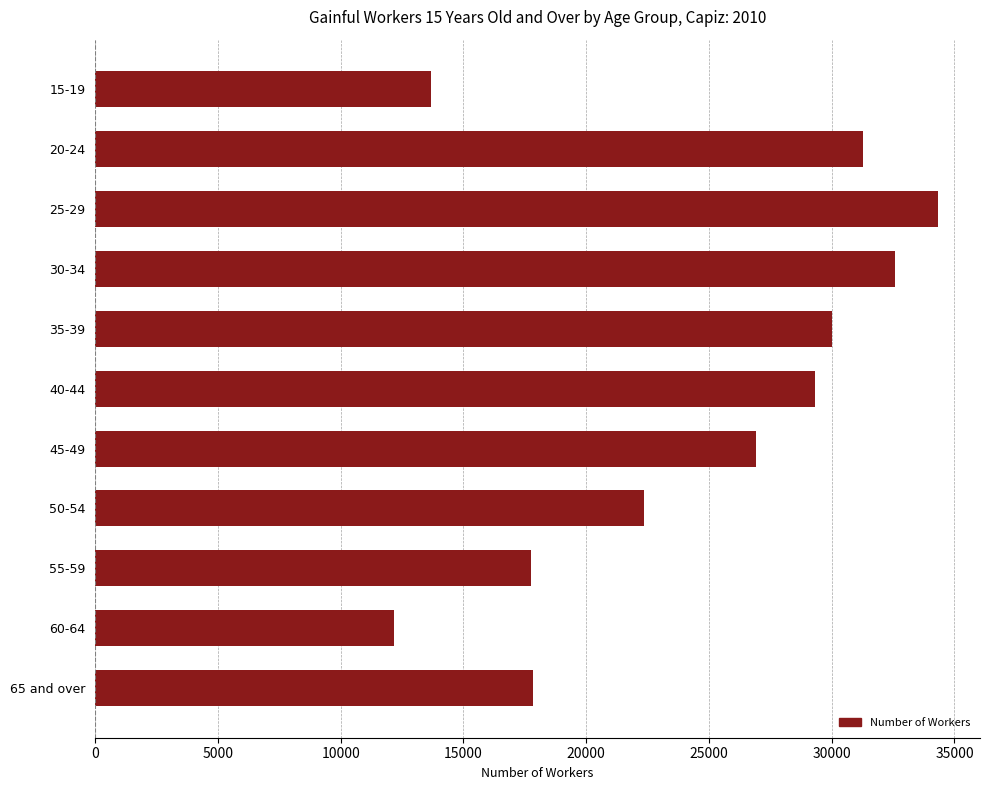

What is the sum of all values?

268190